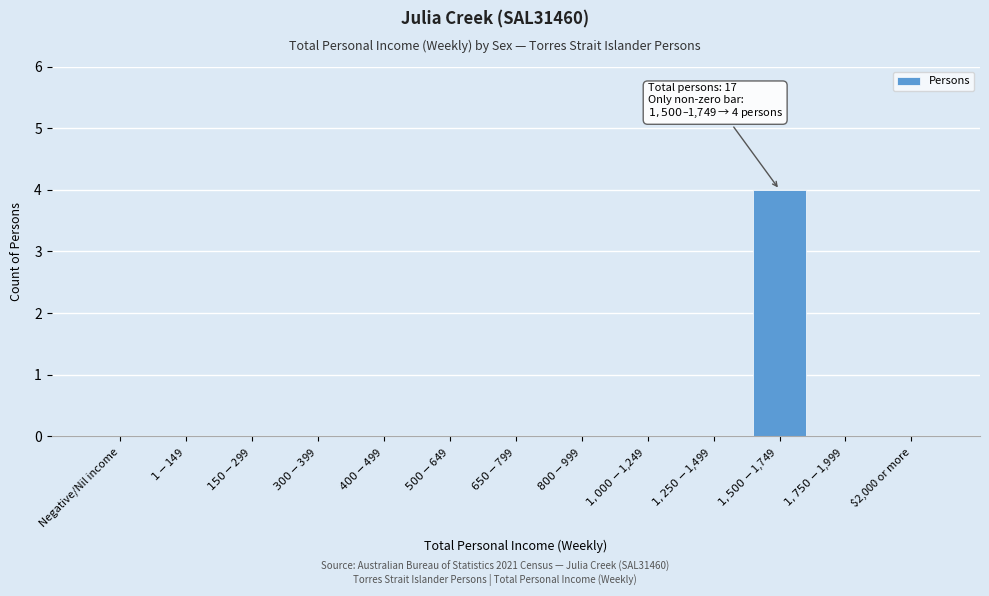

What is the sum of all values?

4